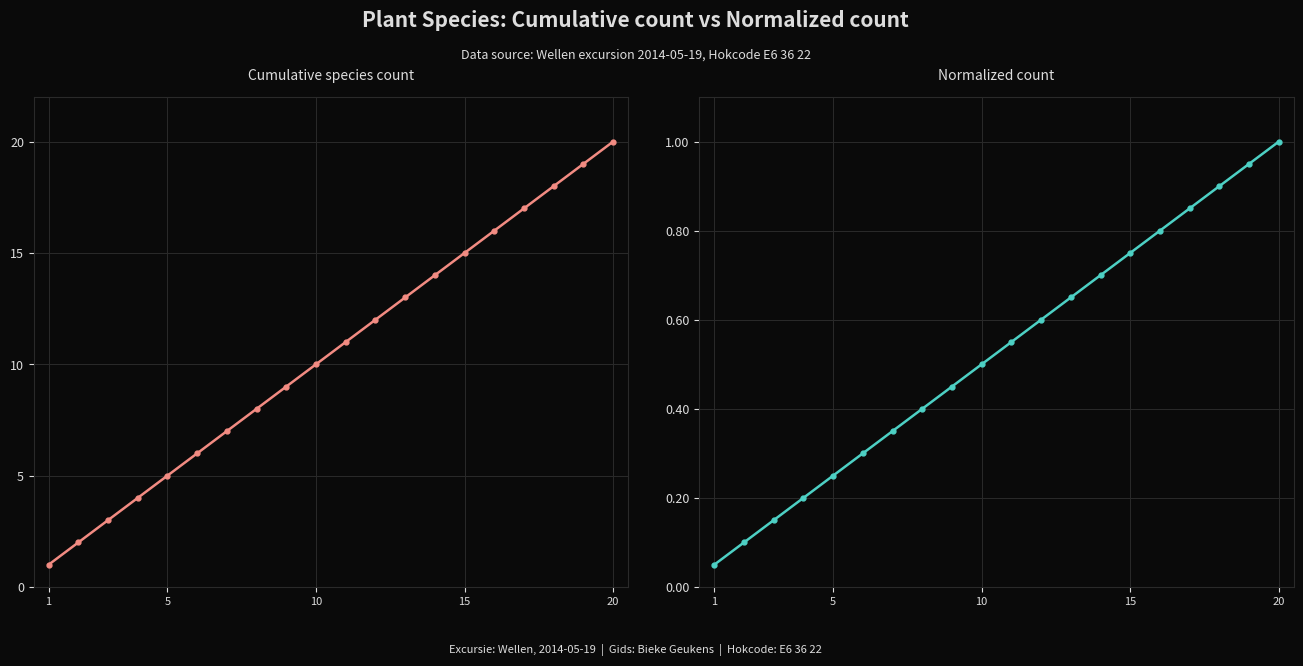

Which has a higher value, 9 or 5?

9